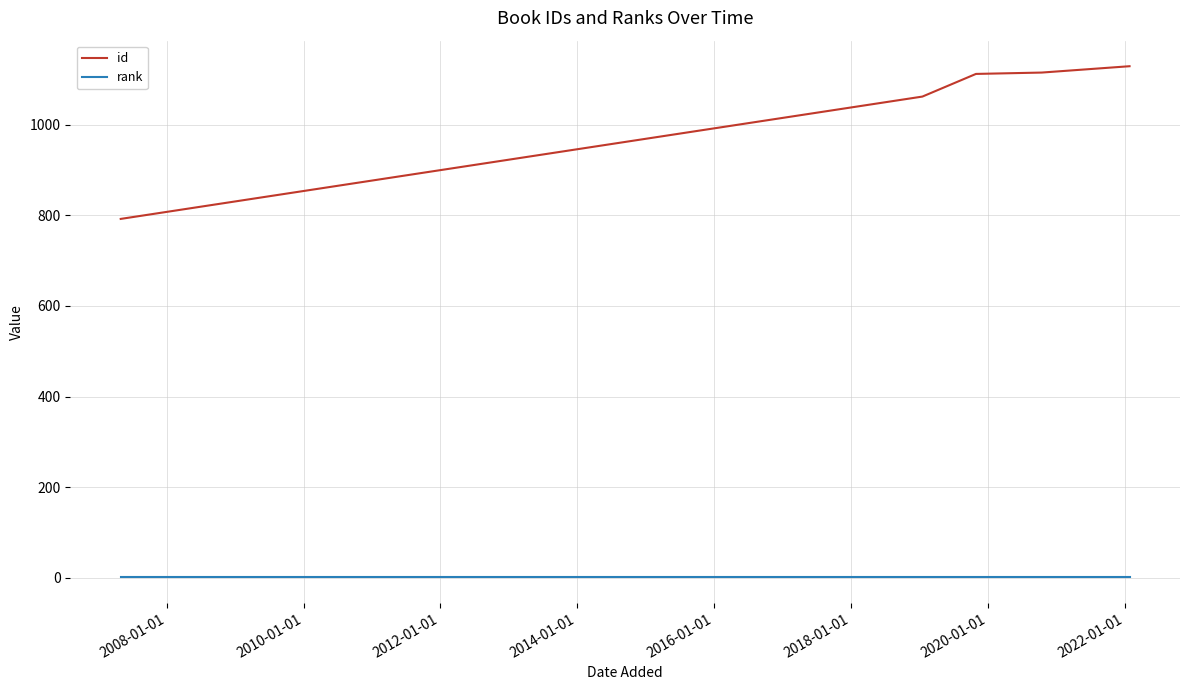

Which series has the largest total across all categories?

id